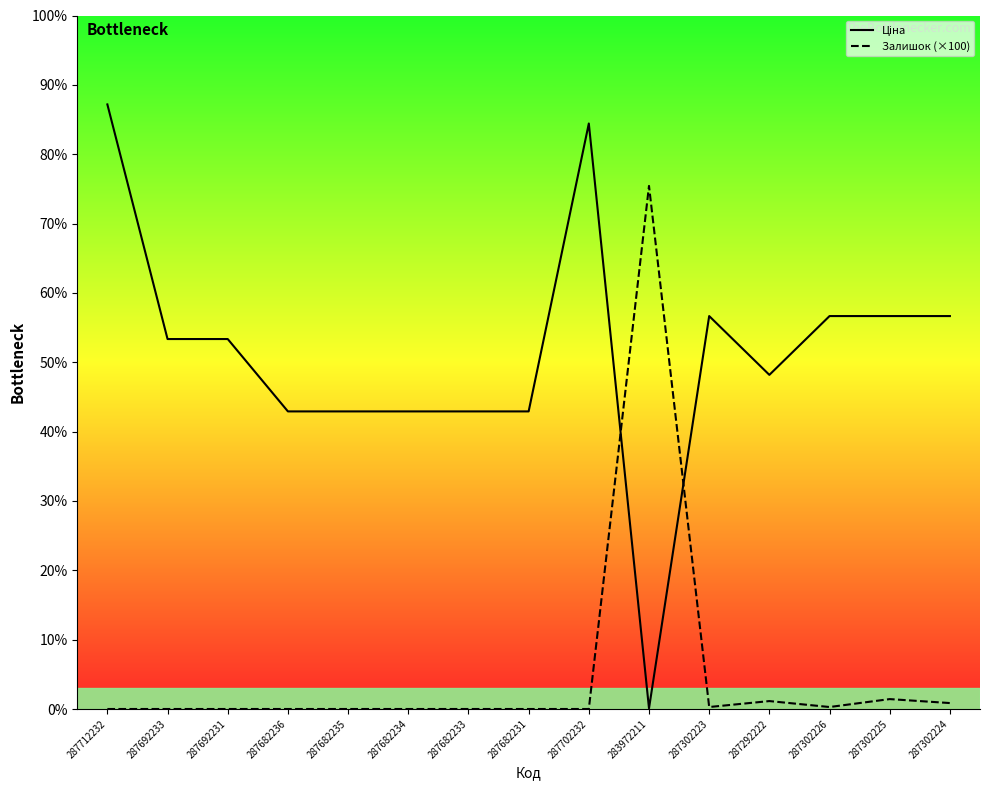

Is this an area chart (filled region under the line)?

No